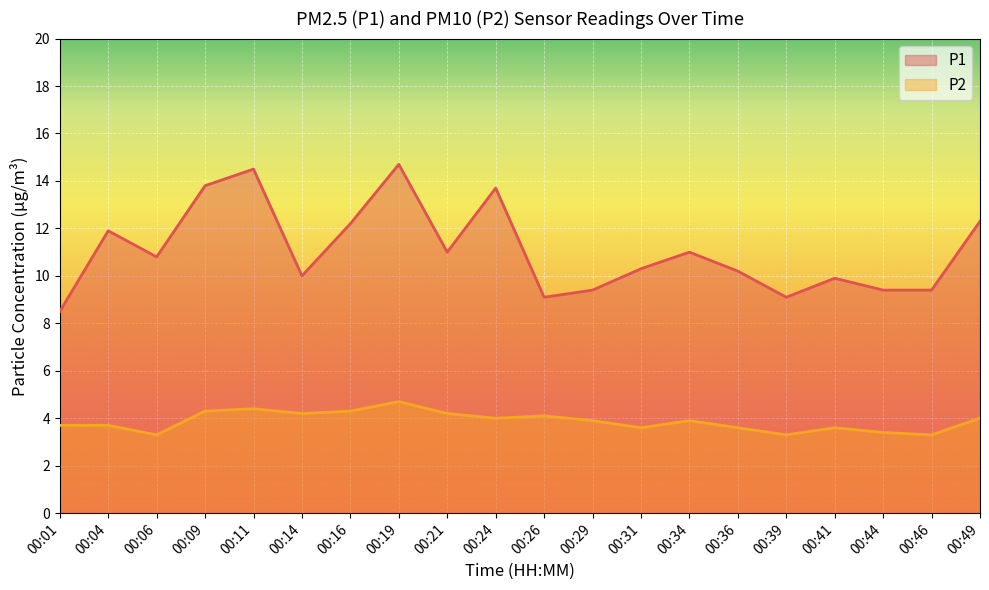

Reading left to right, what are all the values shown in this chart?

P1: 8.5	11.9	10.8	13.8	14.5	10.0	12.2	14.7	11.0	13.7	9.1	9.4	10.3	11.0	10.2	9.1	9.9	9.4	9.4	12.3
P2: 3.7	3.7	3.3	4.3	4.4	4.2	4.3	4.7	4.2	4.0	4.1	3.9	3.6	3.9	3.6	3.3	3.6	3.4	3.3	4.0